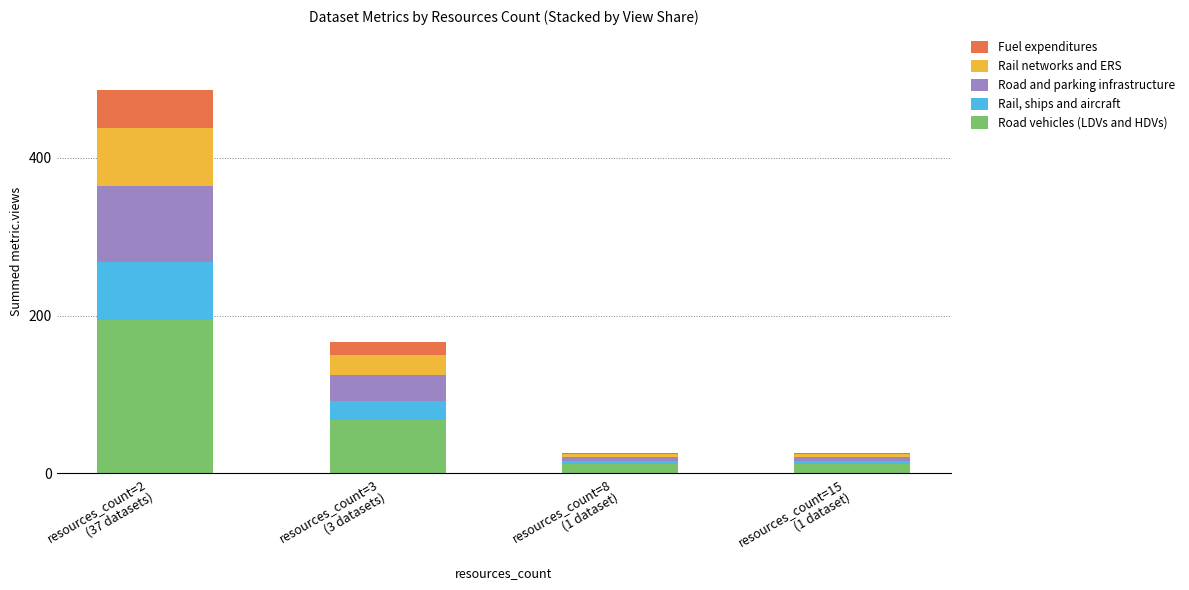

What is the highest value of the Road vehicles (LDVs and HDVs) series?

195